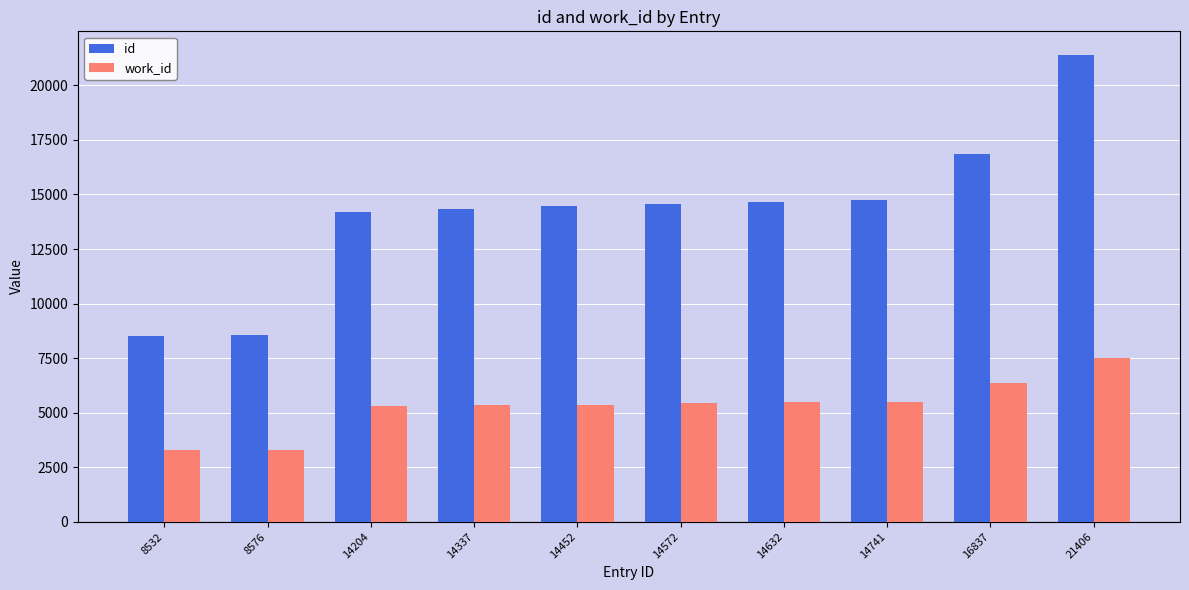

The value of work_id at 14452 is 7320. True or false?

False